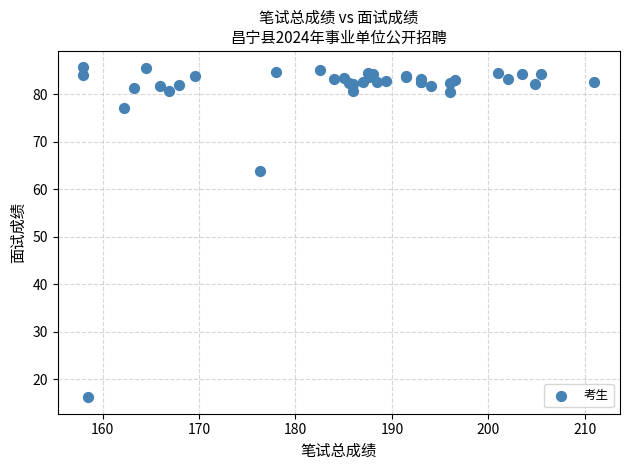

What Y value in the scatter plot is closest to 50?

63.9